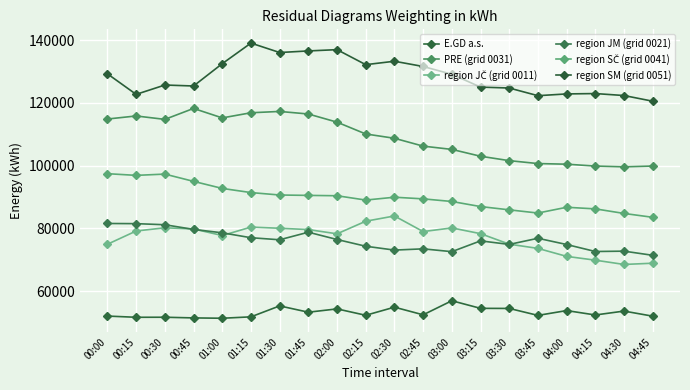

What is the difference between the highest and lowest values at 00:00?

77247